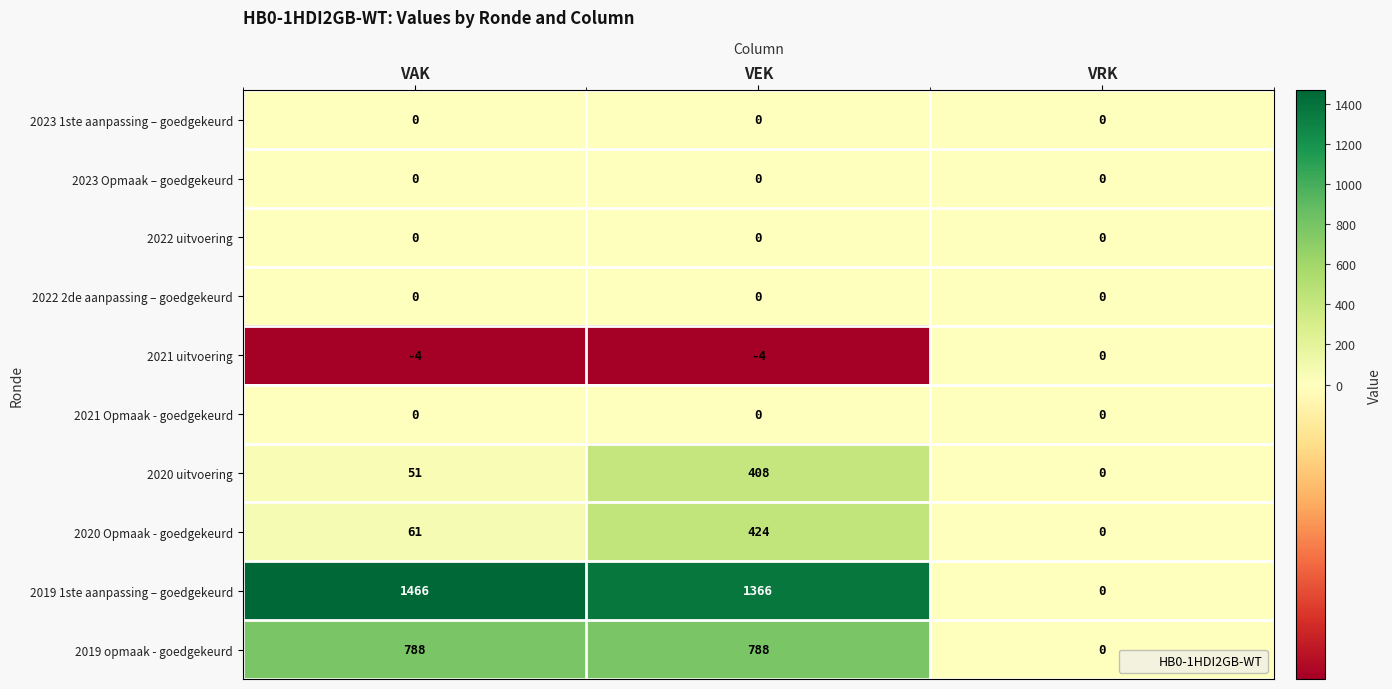

At how many categories does at least one series exceed 602?

2